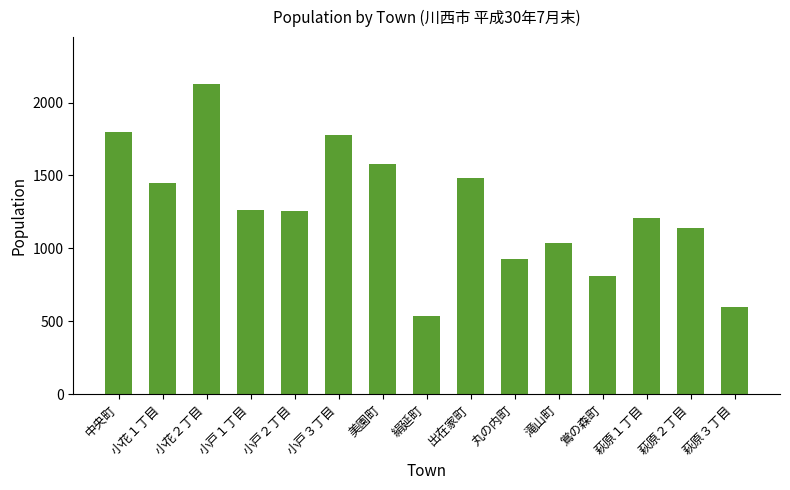

What is the smallest value displayed?

540